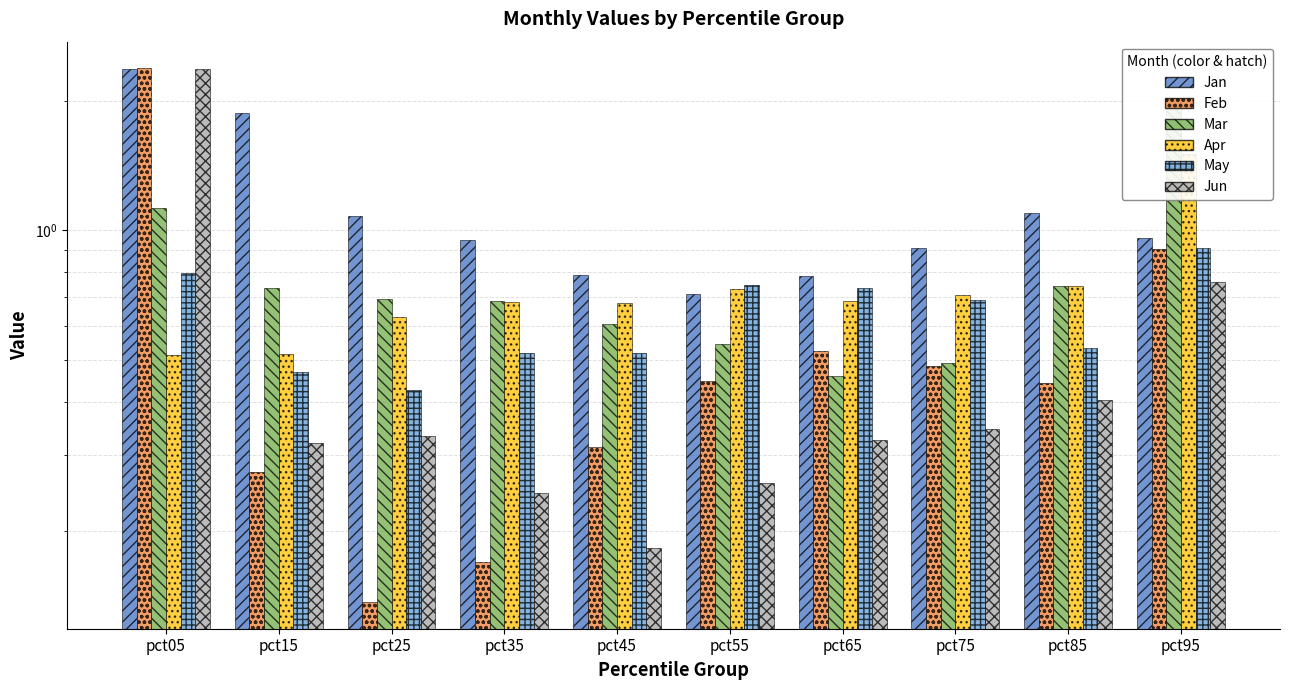

List the labels in order of Jan value, smallest first.

pct55, pct65, pct45, pct75, pct35, pct95, pct25, pct85, pct15, pct05